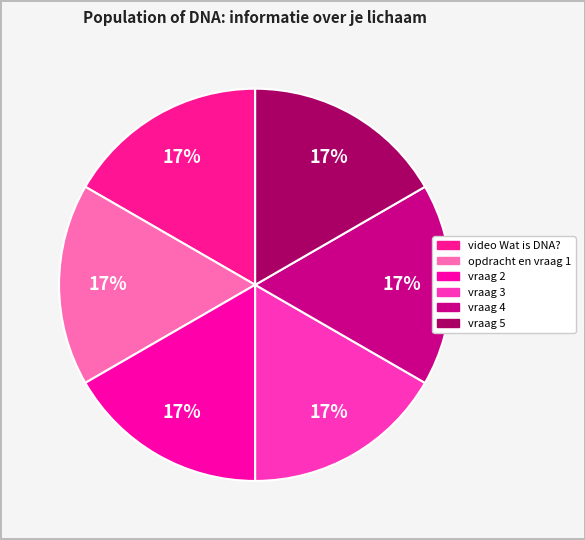

Approximately how many times larger is the value at opdracht en vraag 1 compared to vraag 4?

1.0